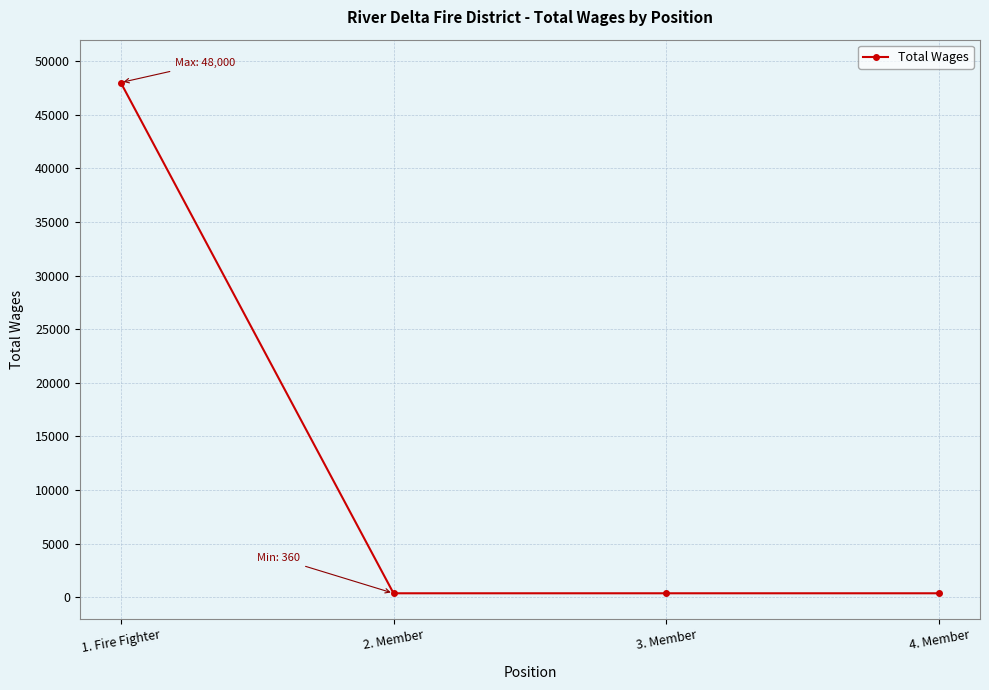

Is it true that the value at 1. Fire Fighter is 16027?

False